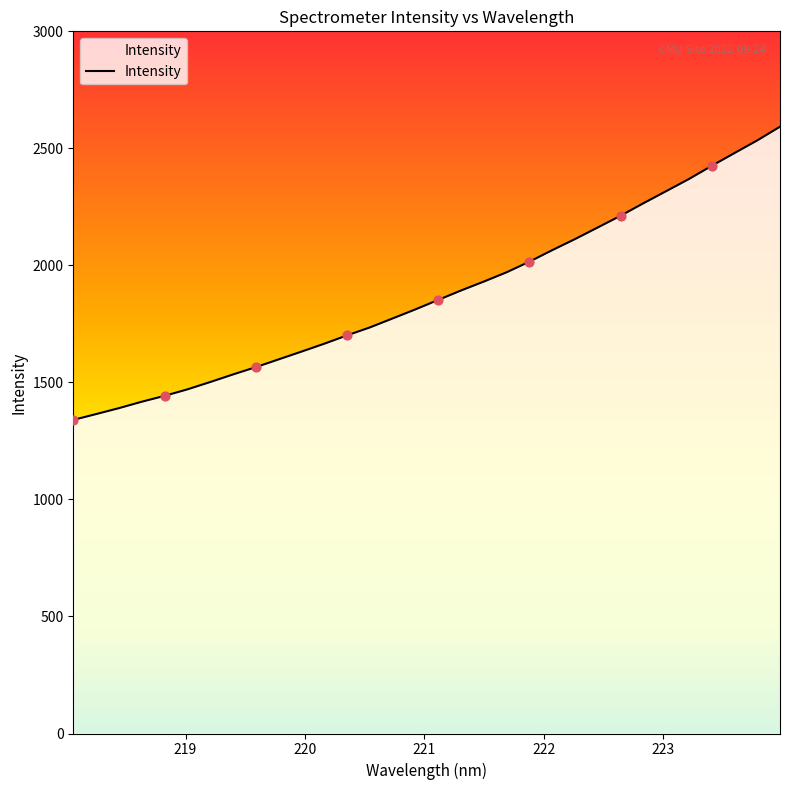

What is the smallest value displayed?

1339.8